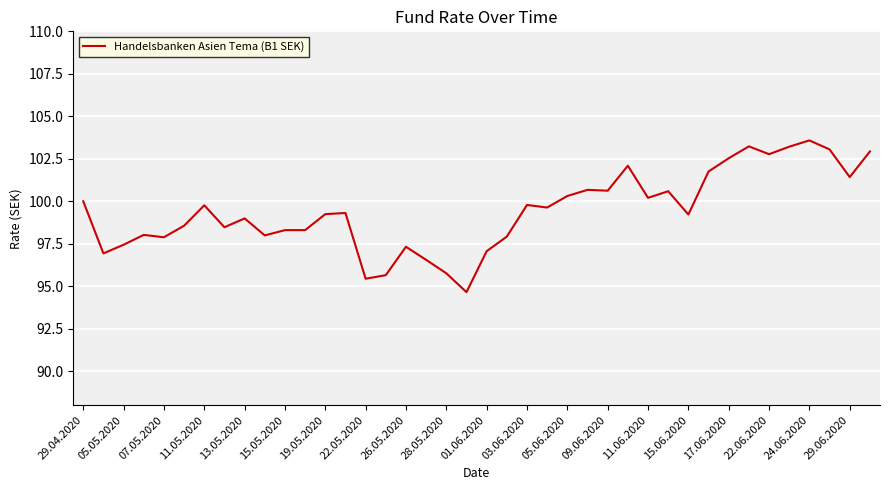

What is the smallest value displayed?

94.7